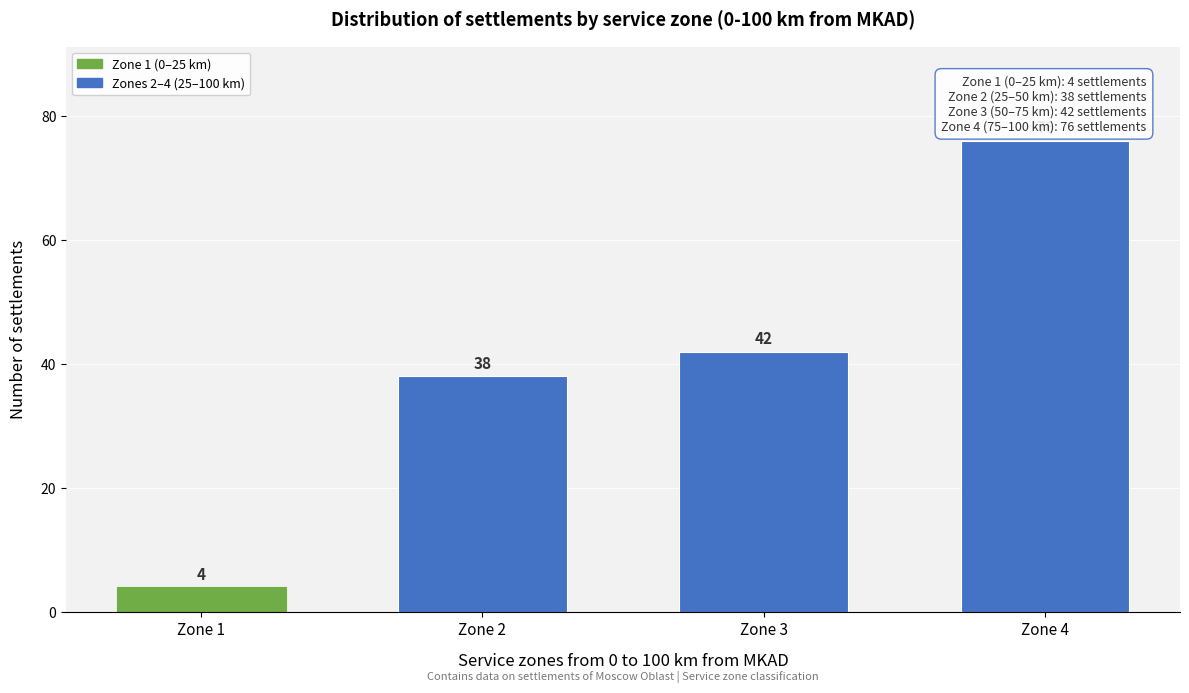

Reading left to right, extract all data points from this chart.

4	38	42	76